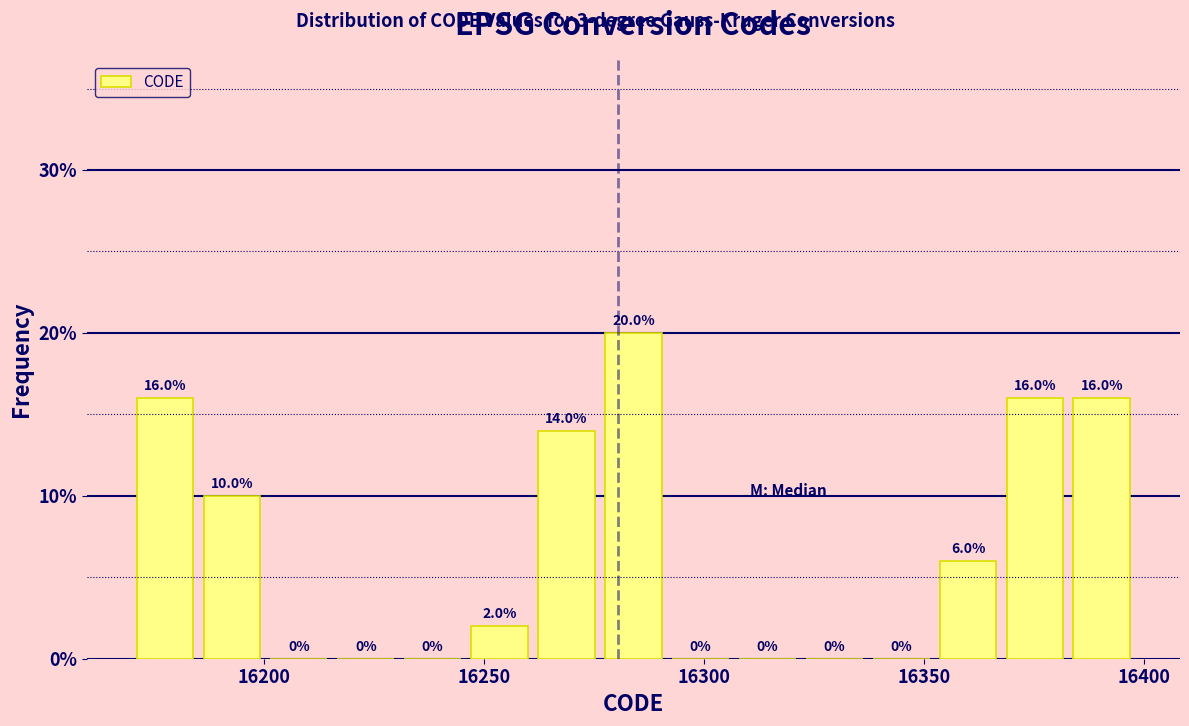

Around what value on the x-axis is the tallest bar? Give the approximate position of its centre, as read against the axis.

16285